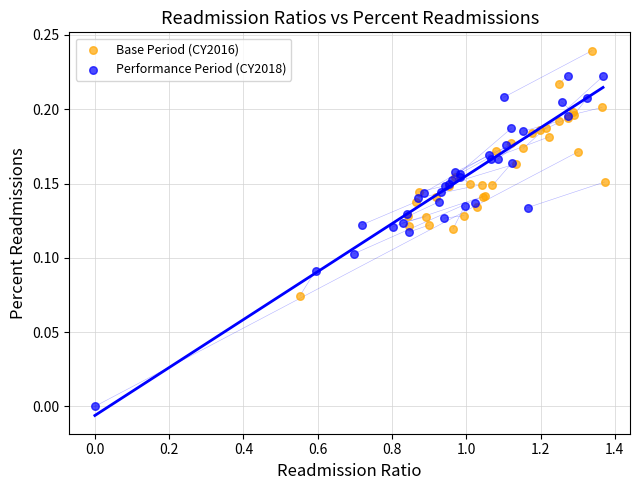

Which series contains the highest Y value?

Base Period (CY2016)